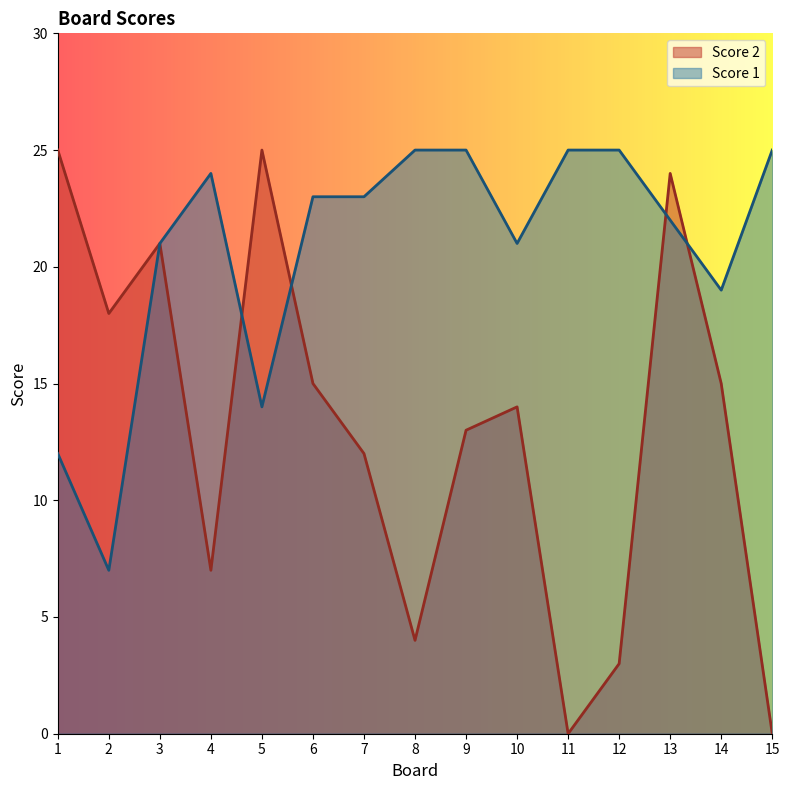

At which category does Score 2 reach its first local peak?

3